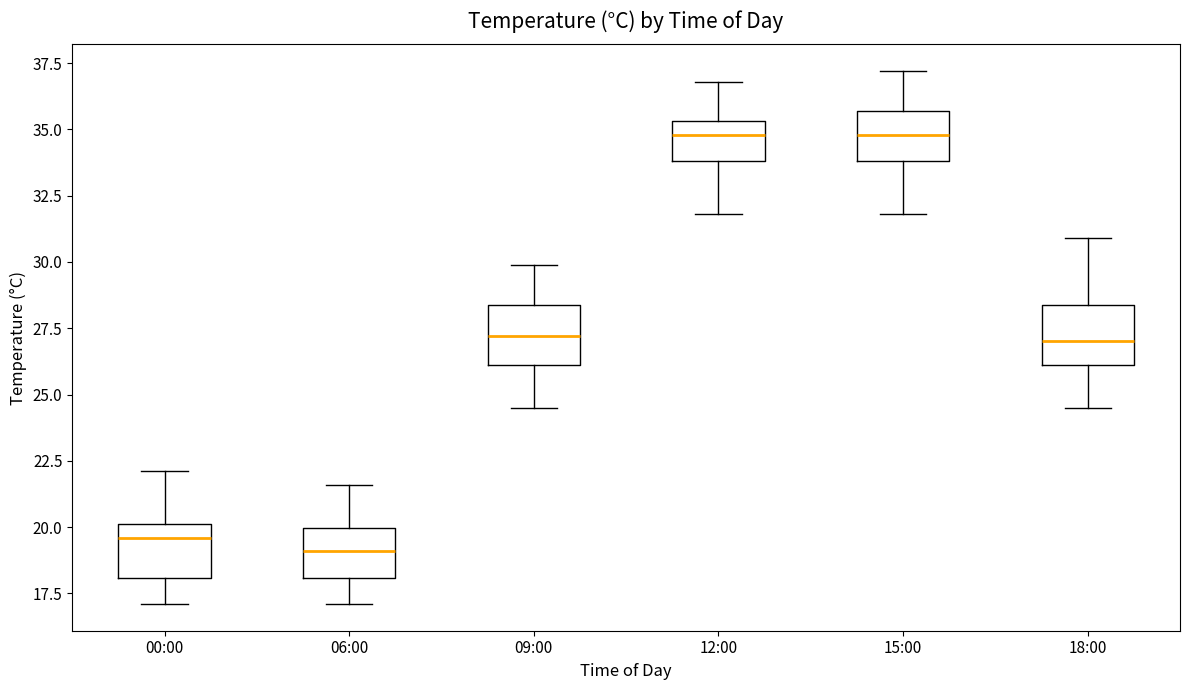

Reading left to right, read every box against the y-axis: the position of its median line, the range the box covers, and the ends of its whiskers. The values are not printed on the chart, so give them approximately, as read against the axis.

00:00: median 19.5, box 18.0 to 20.0, whiskers 17.0 to 22.0
06:00: median 19.0, box 18.0 to 20.0, whiskers 17.0 to 21.5
09:00: median 27.0, box 26.0 to 28.5, whiskers 24.5 to 30.0
12:00: median 35.0, box 34.0 to 35.5, whiskers 32.0 to 37.0
15:00: median 35.0, box 34.0 to 35.5, whiskers 32.0 to 37.0
18:00: median 27.0, box 26.0 to 28.5, whiskers 24.5 to 31.0